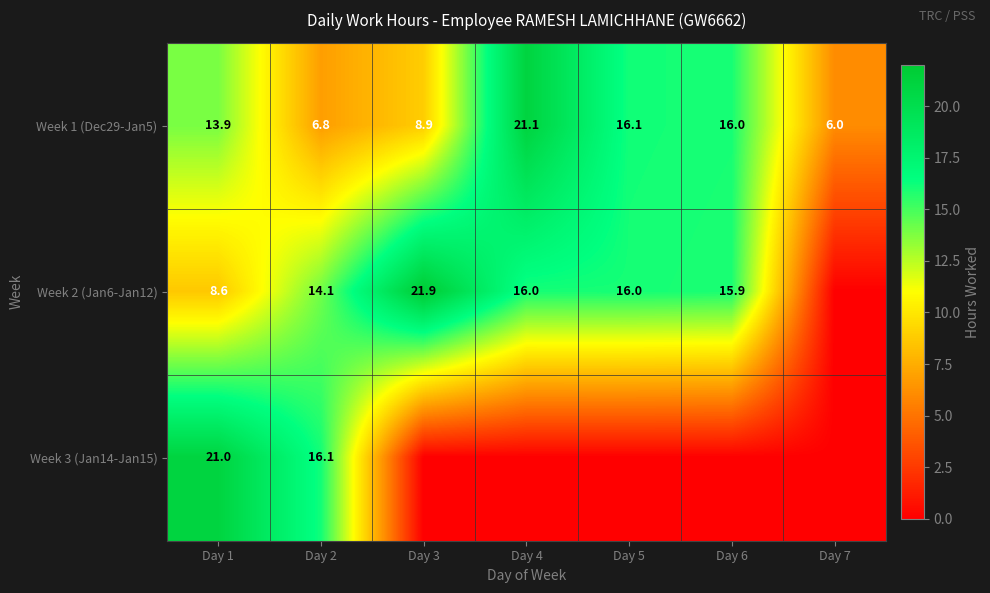

The Week 1 (Dec29-Jan5) series shows 6.0 at Day 7. True or false?

True